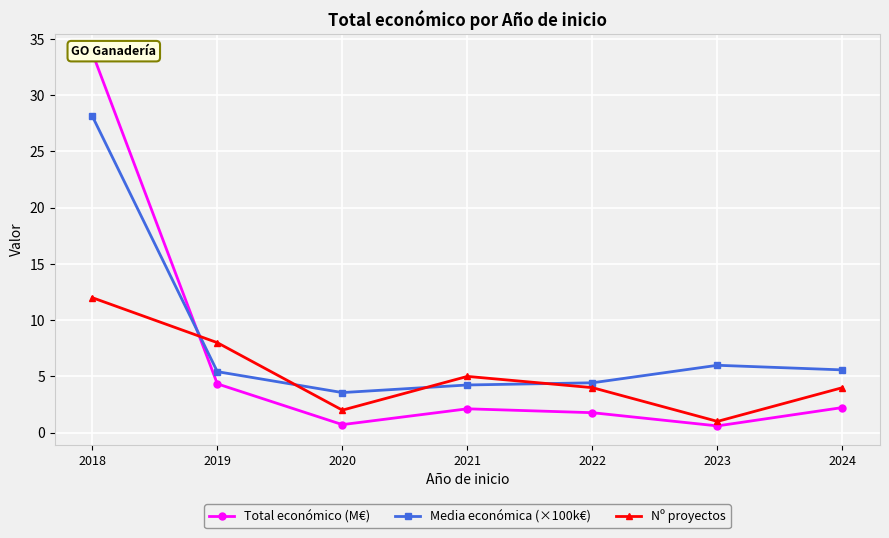

True or false: Total económico (M€) has more than 1 points higher than both neighbors.

False